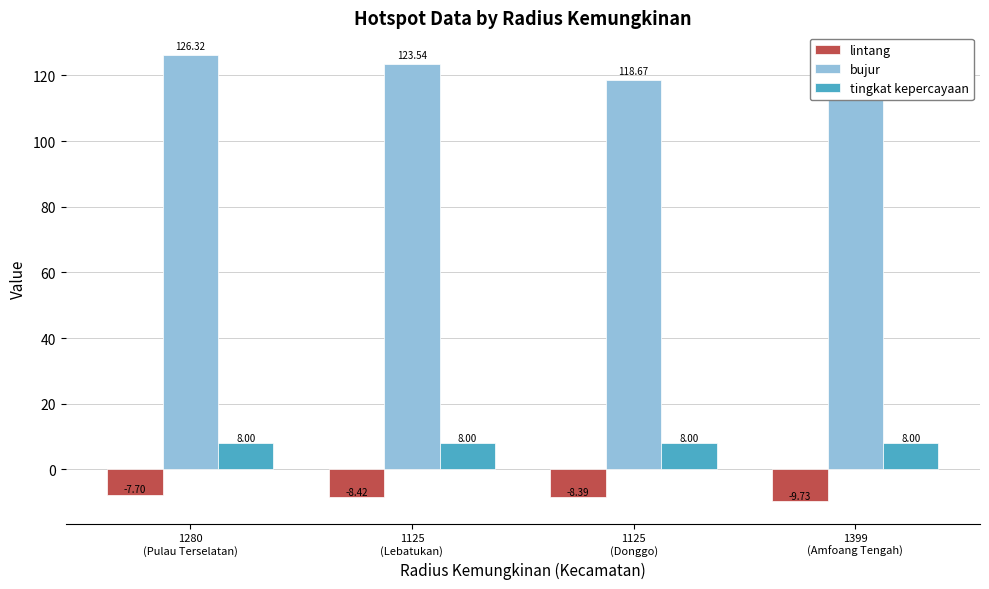

What is the label of the 3rd bar from the left?

1125
(Donggo)